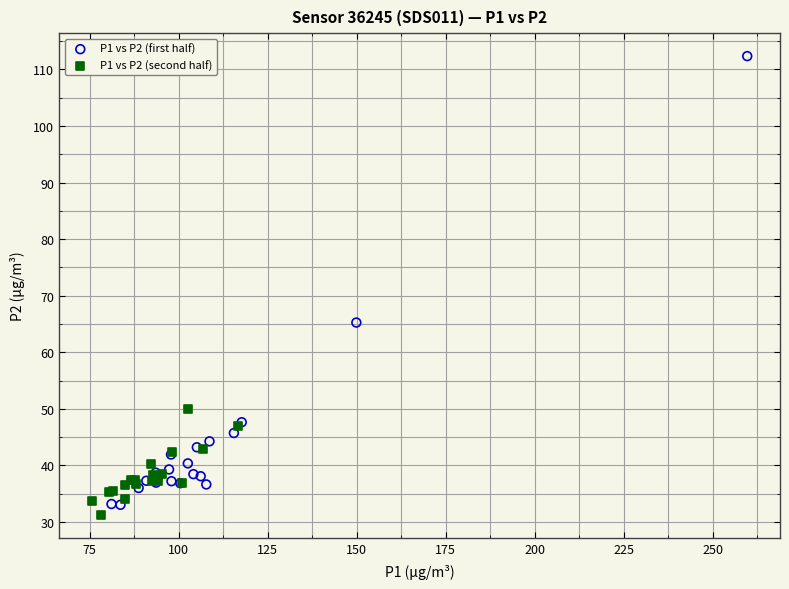

Which series reaches the maximum Y coordinate?

P1 vs P2 (first half)